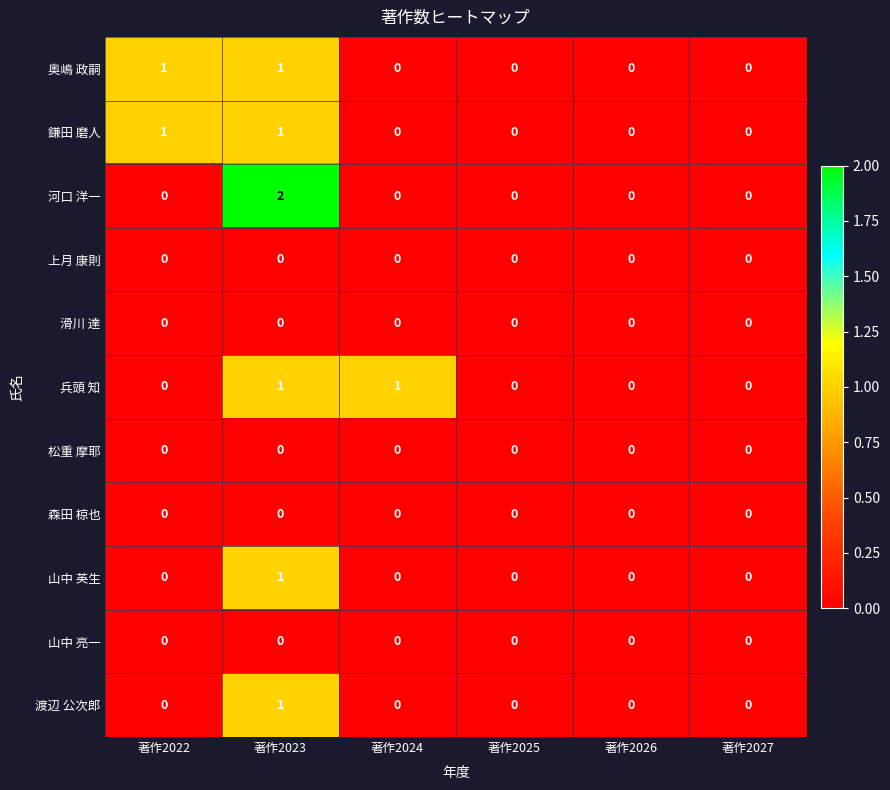

The 兵頭 知 series shows 0 at 著作2025. True or false?

True